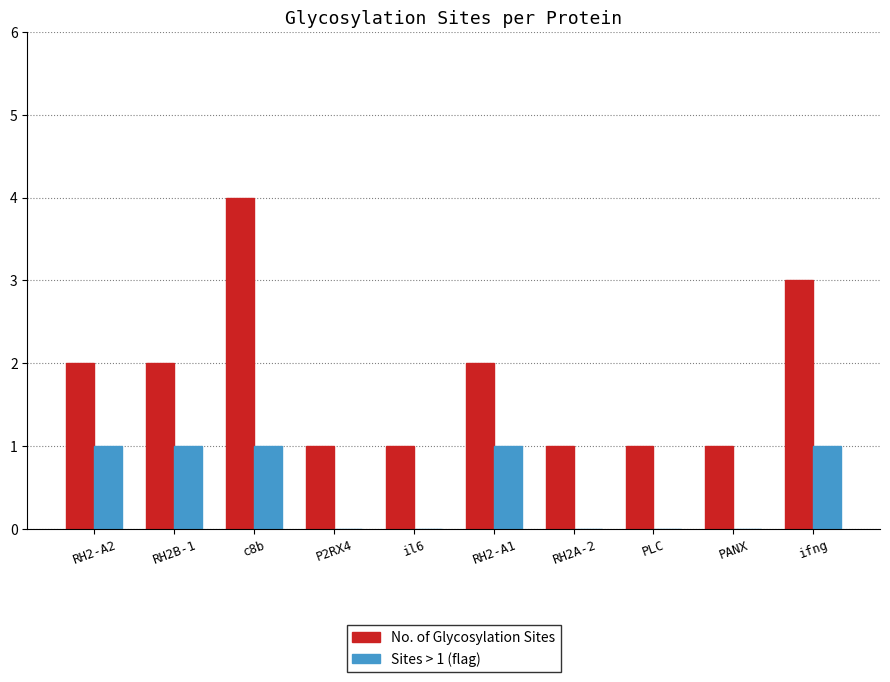

What are all the series names shown in the legend?

No. of Glycosylation Sites, Sites > 1 (flag)